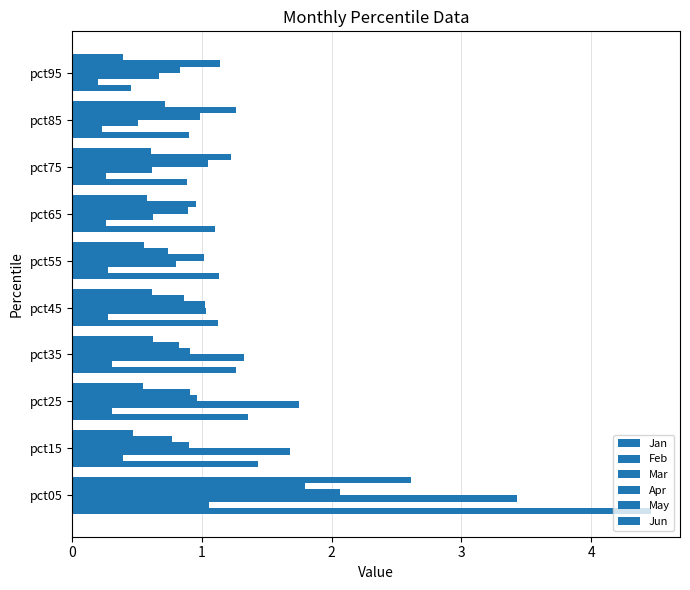

What is the minimum value shown in the chart?

0.2